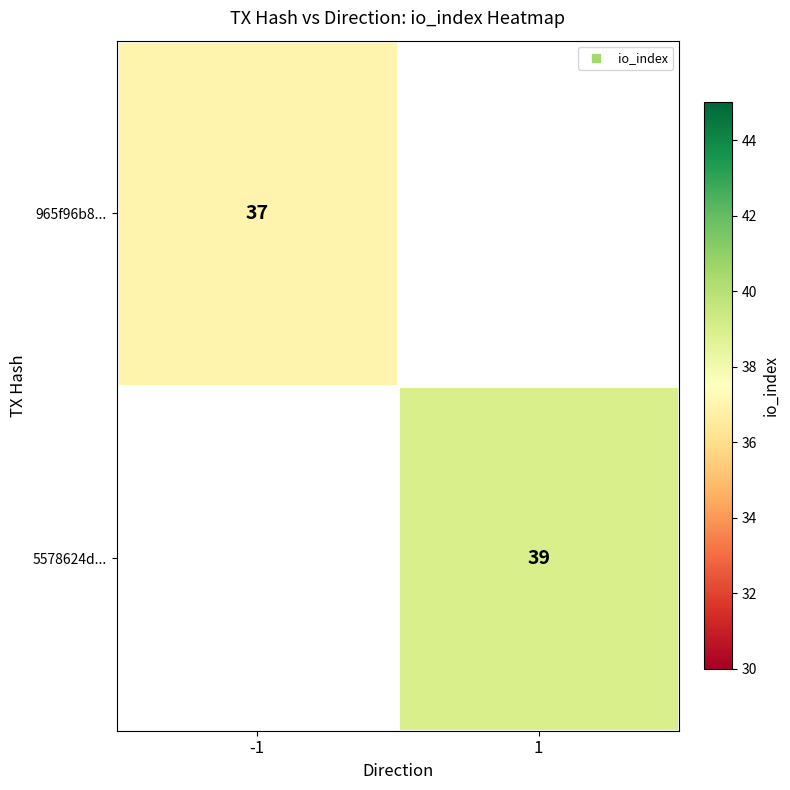

Which category has the highest value in the 965f96b8... series?

-1